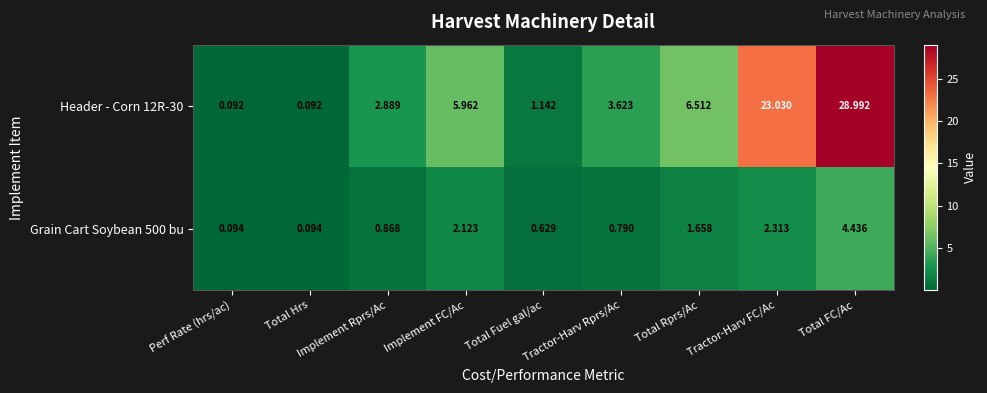

At which category is the sum across all series the highest?

Total FC/Ac